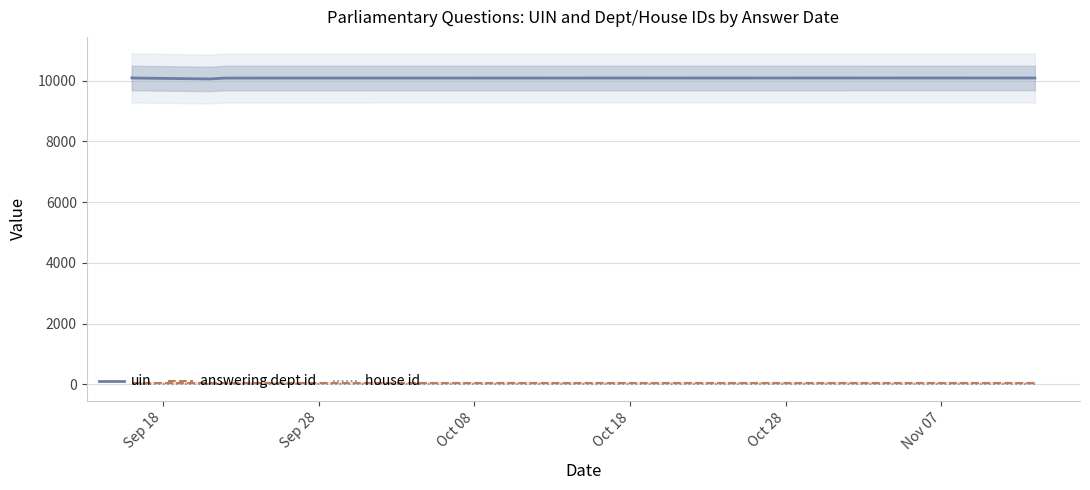

At which category is the sum across all series the highest?

Sep 18